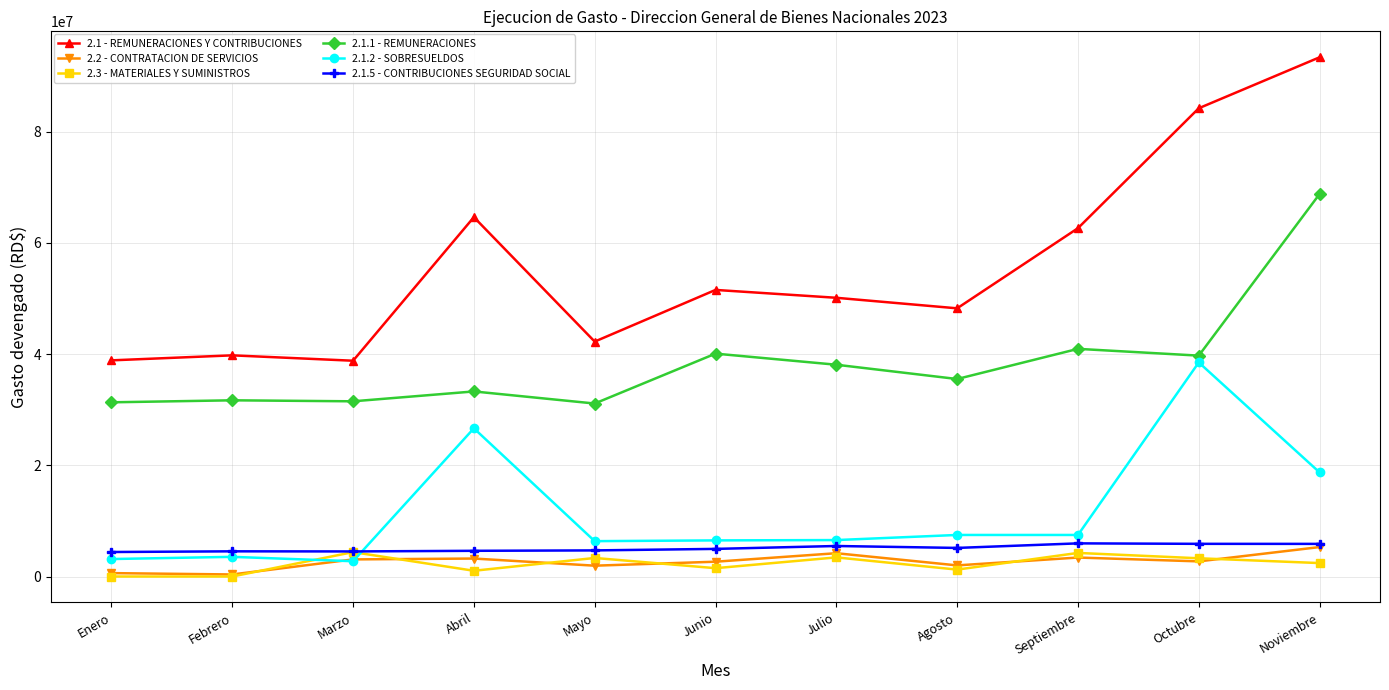

At how many categories does at least one series exceed 24995096?

11